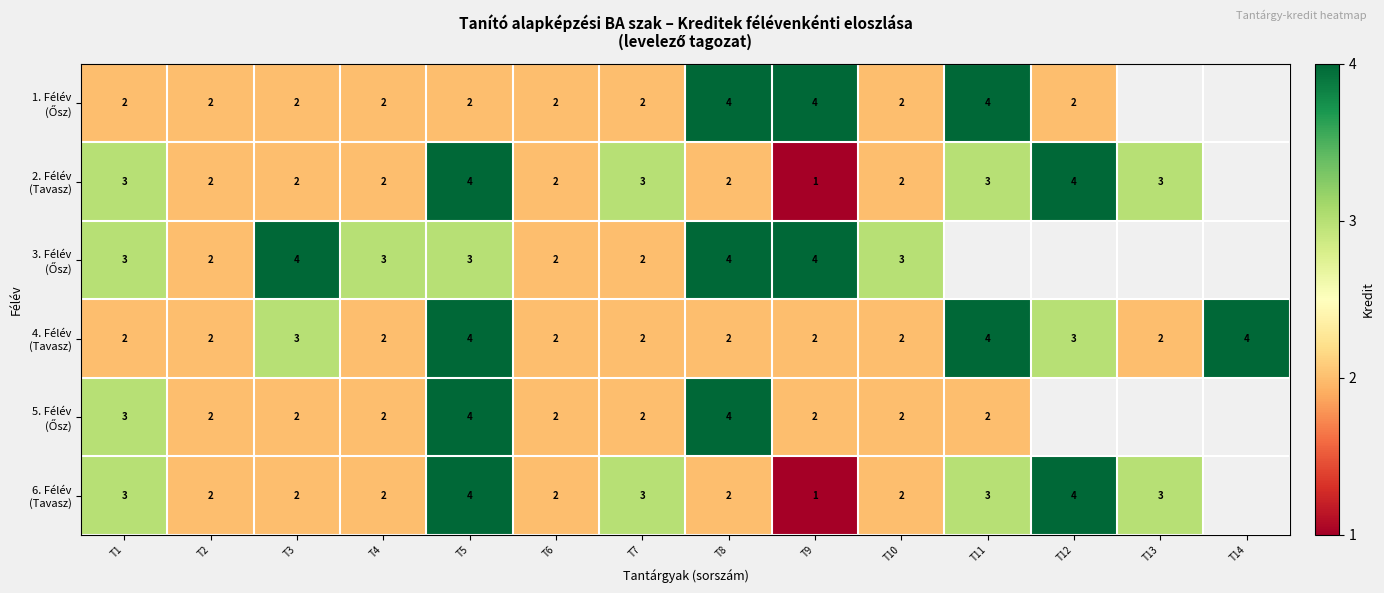

What is the total value across all series at T8?

18